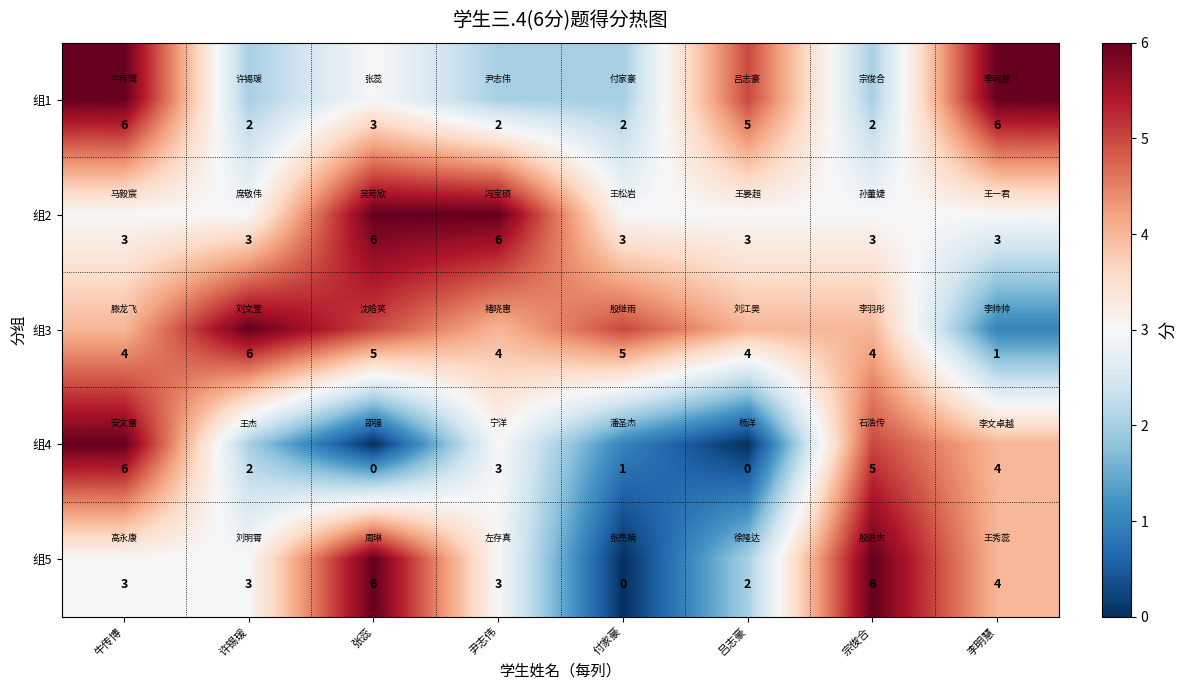

Count the 组1 values in the range 2 to 6.

8